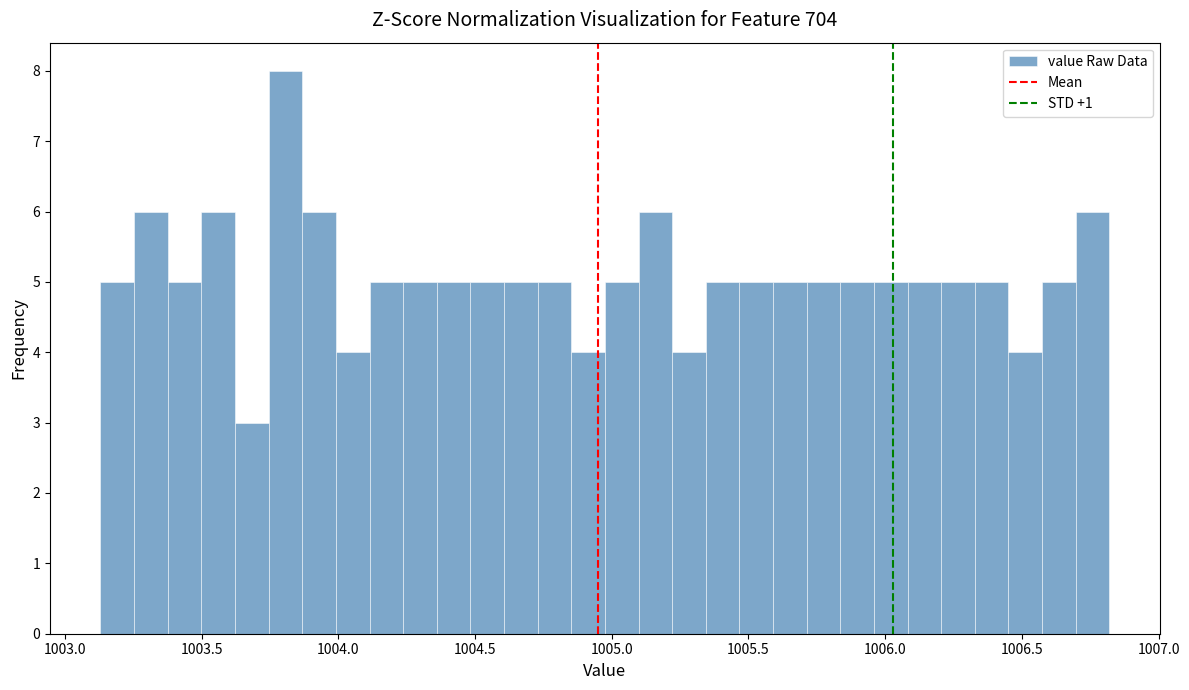

Around what value on the x-axis is the tallest bar? Give the approximate position of its centre, as read against the axis.

1003.80